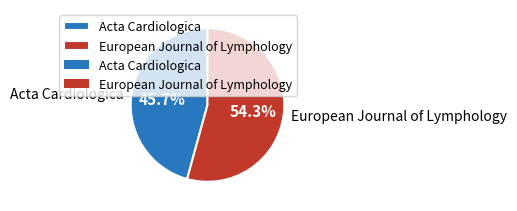

How many slices are in this pie chart?

2